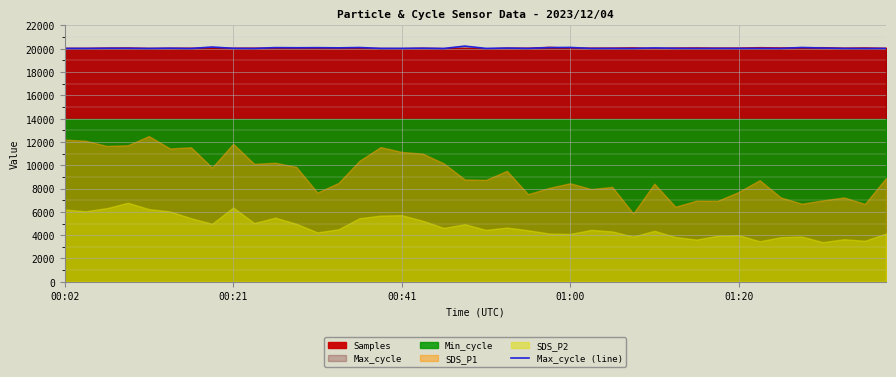

What is the label of the 16th point from the left?

15